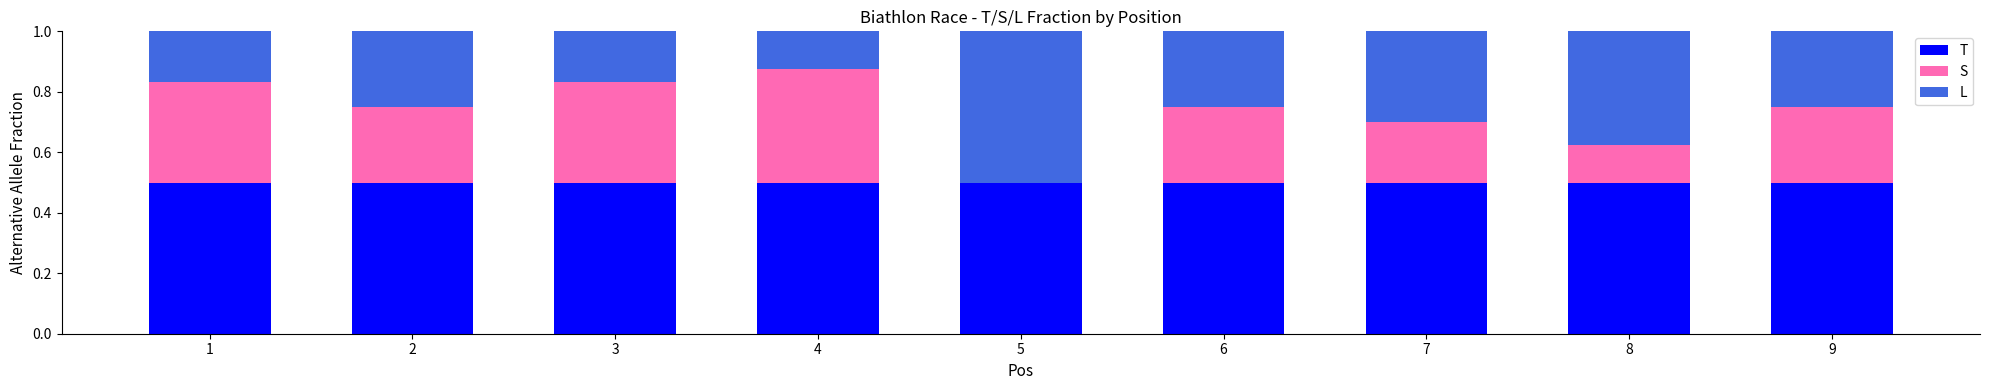

Reading left to right, transcribe the values for T.

1=0.5	2=0.5	3=0.5	4=0.5	5=0.5	6=0.5	7=0.5	8=0.5	9=0.5